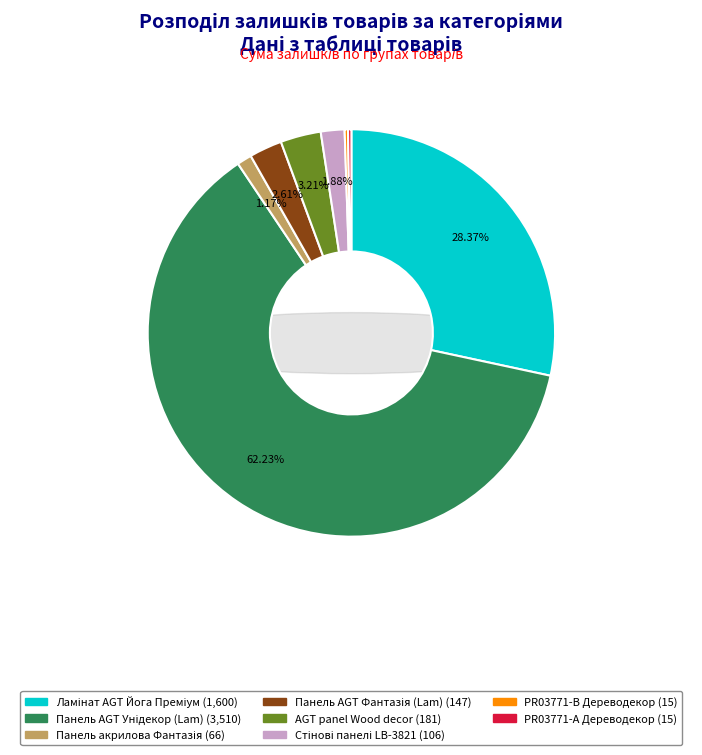

To the nearest percent, what percentage of the pie is Стінові панелі LB-3821 Дереводекор?

2%